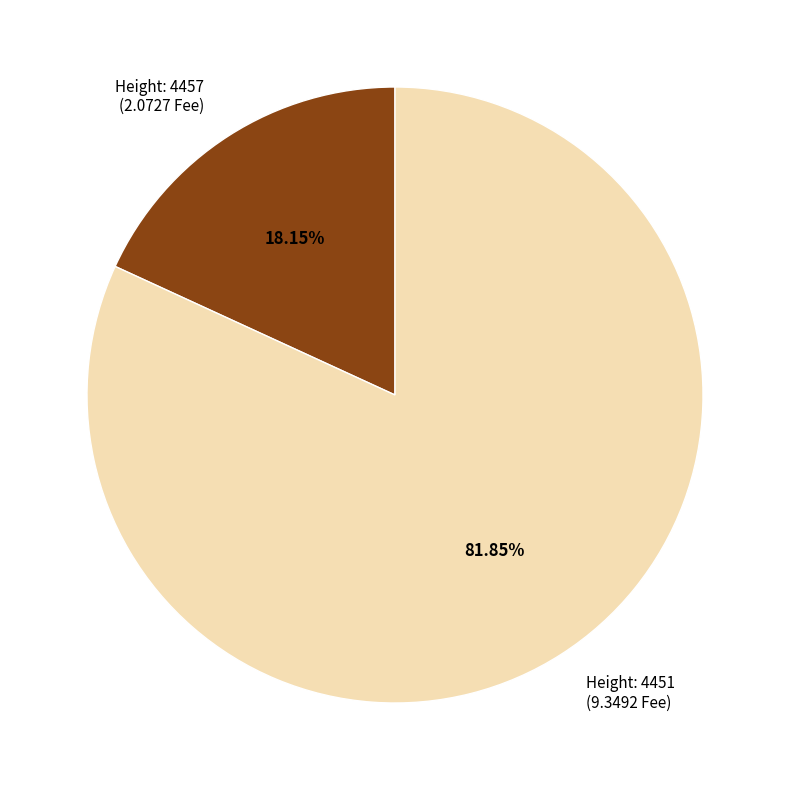

Do Height: 4457 (2.0727 Fee) and Height: 4451 (9.3492 Fee) together represent more than half of the pie?

Yes